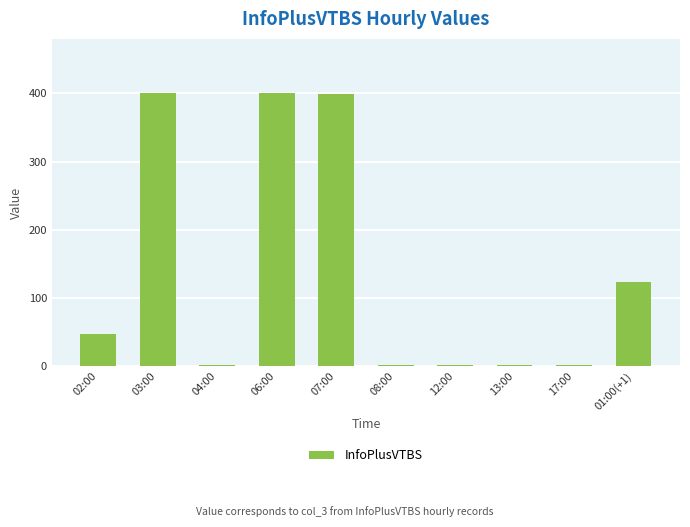

What is the sum of all values?

1375